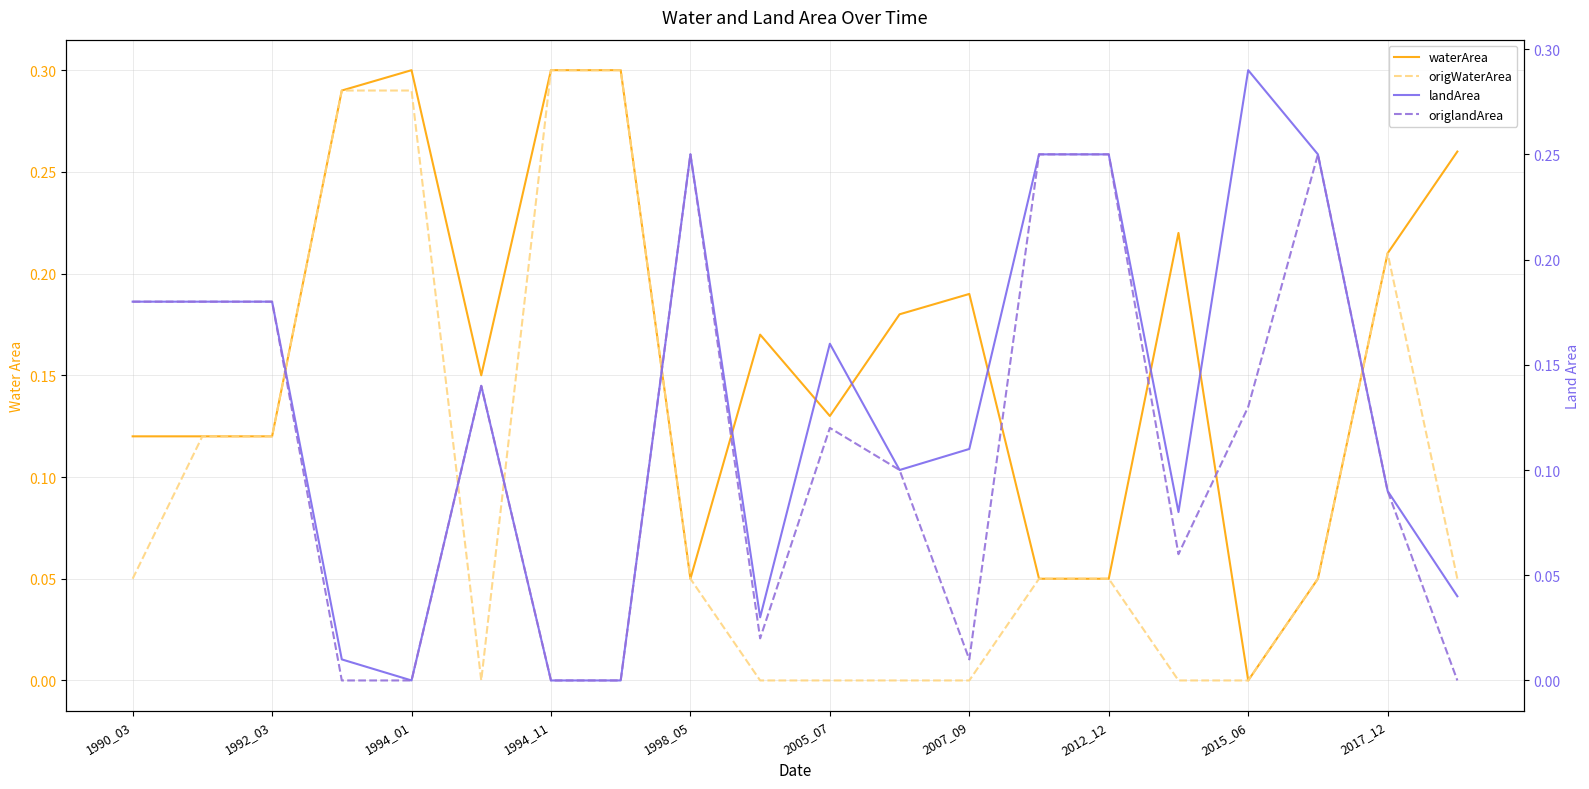

Reading left to right, what are all the values shown in this chart?

waterArea: 0.1	0.1	0.1	0.3	0.3	0.1	0.3	0.3	0.1	0.2	0.1	0.2	0.2	0.1	0.1	0.2	0.0	0.1	0.2	0.3
origWaterArea: 0.1	0.1	0.1	0.3	0.3	0.0	0.3	0.3	0.1	0.0	0.0	0.0	0.0	0.1	0.1	0.0	0.0	0.1	0.2	0.1
landArea: 0.2	0.2	0.2	0.0	0.0	0.1	0.0	0.0	0.2	0.0	0.2	0.1	0.1	0.2	0.2	0.1	0.3	0.2	0.1	0.0
origlandArea: 0.2	0.2	0.2	0.0	0.0	0.1	0.0	0.0	0.2	0.0	0.1	0.1	0.0	0.2	0.2	0.1	0.1	0.2	0.1	0.0